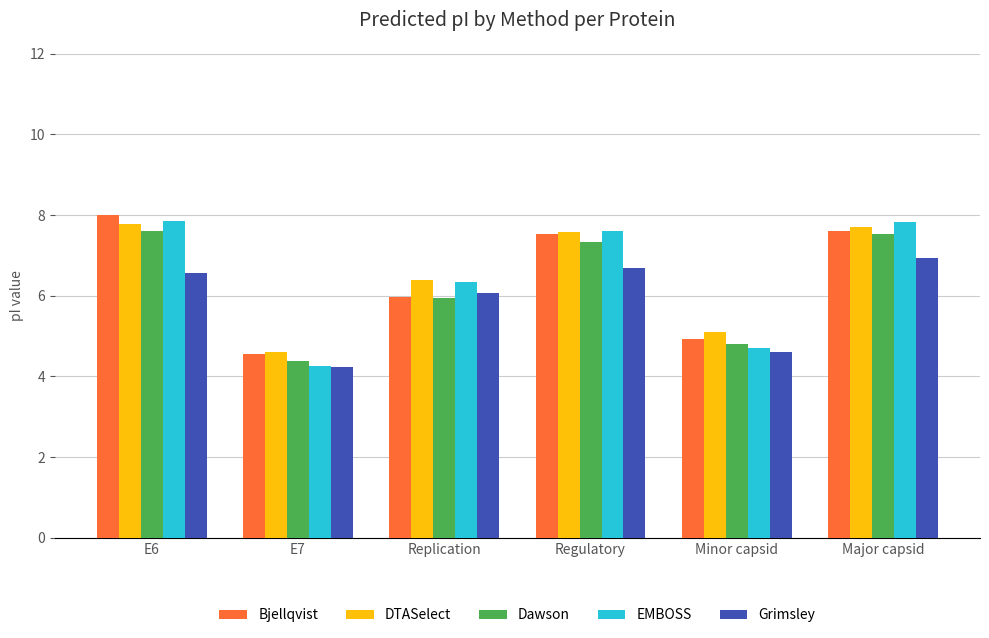

Is the value of Bjellqvist at Replication greater than the value of EMBOSS at Regulatory?

No